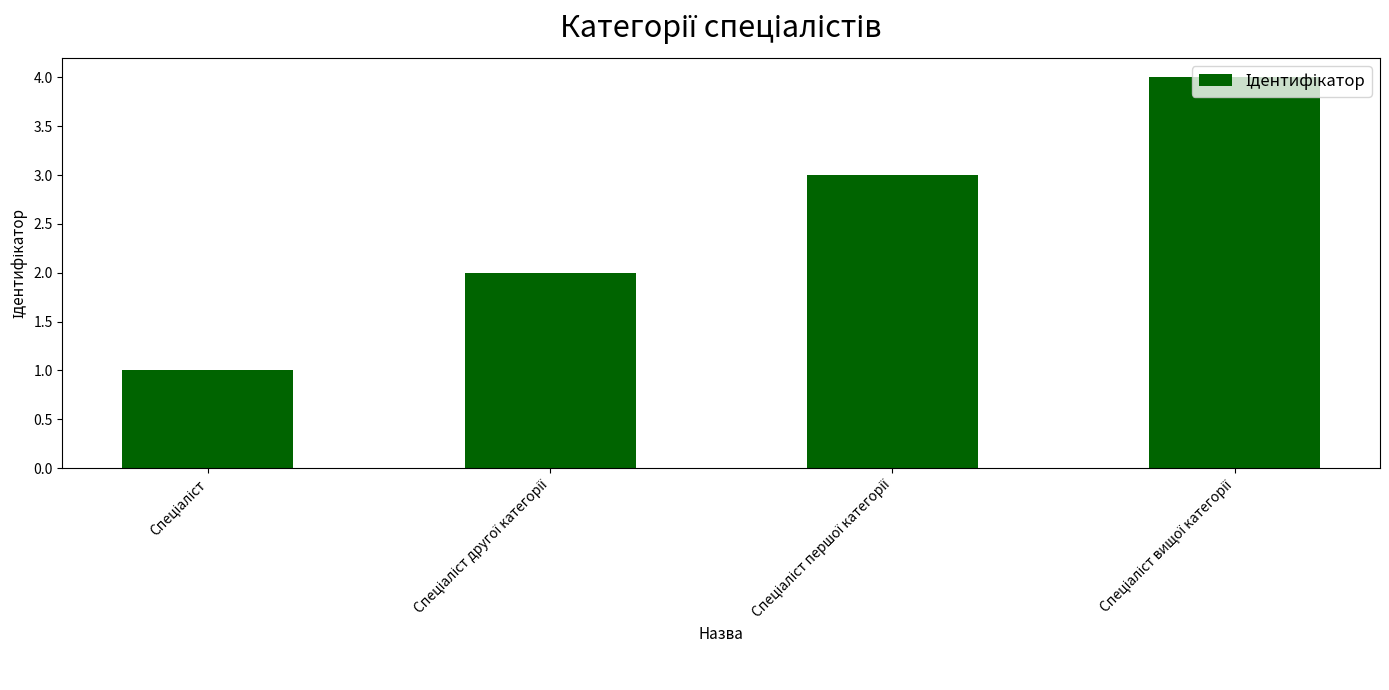

What is the sum of all values?

10